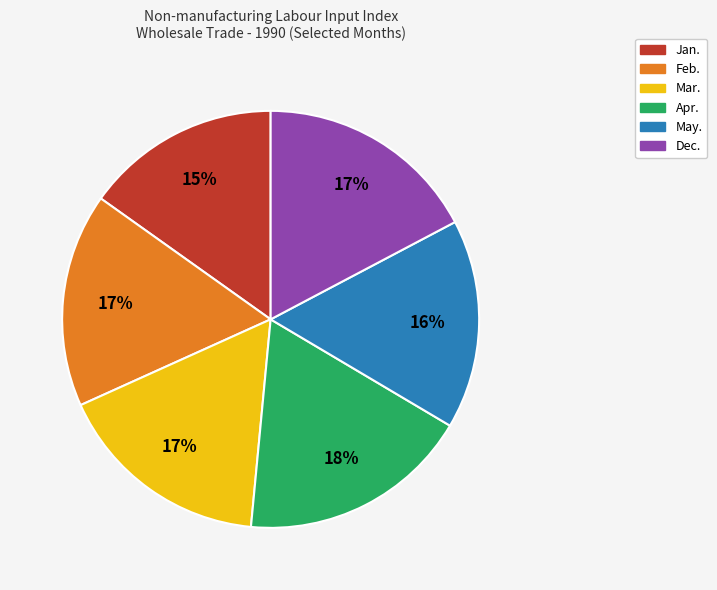

How many slices are in this pie chart?

6